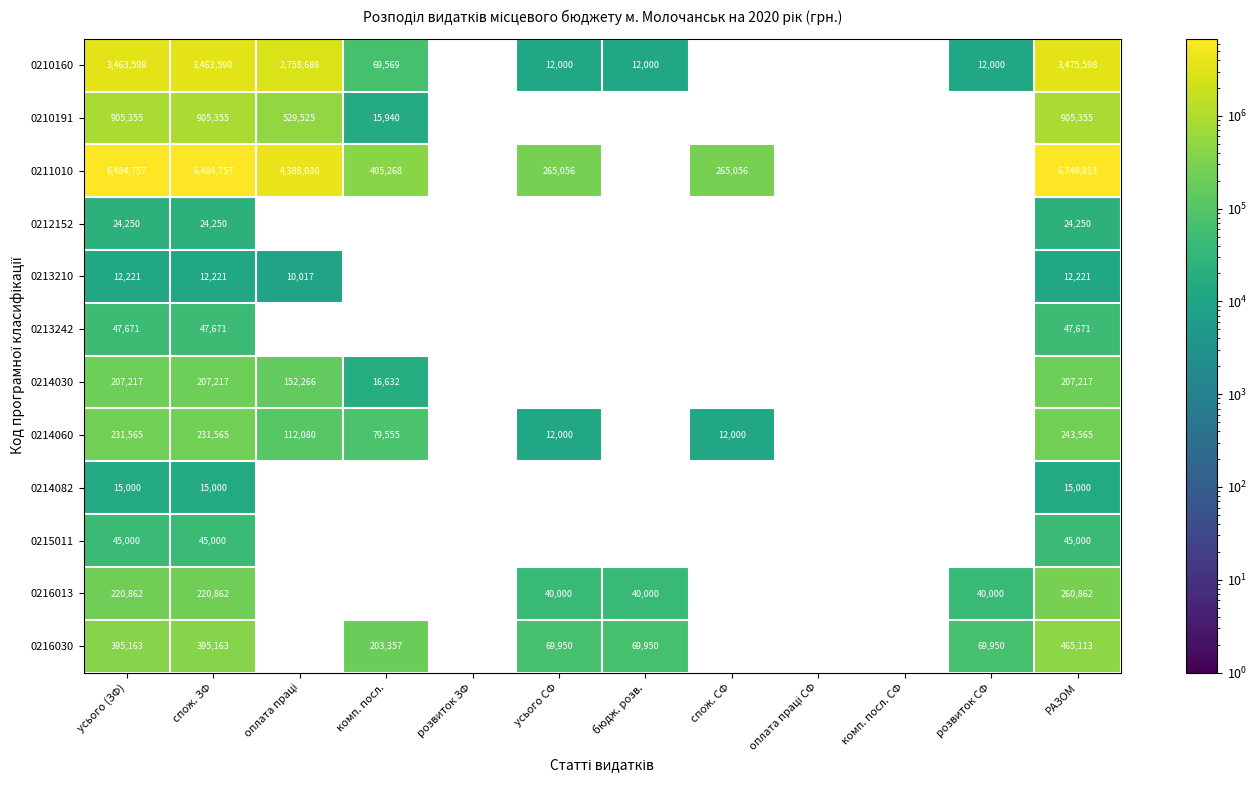

What is the total value across all series at РАЗОМ?

12451665